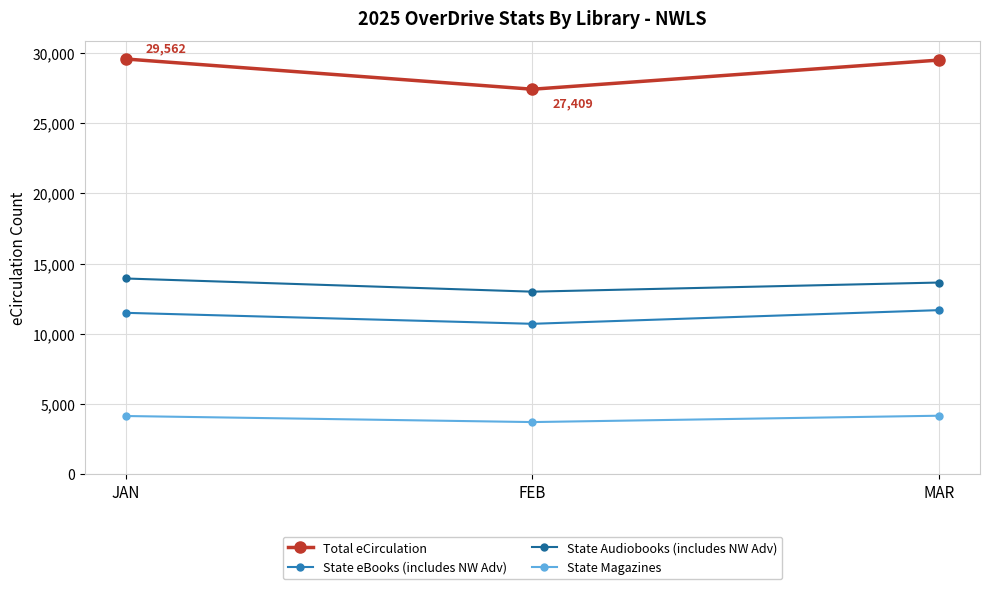

The State Magazines series shows 6397 at FEB. True or false?

False